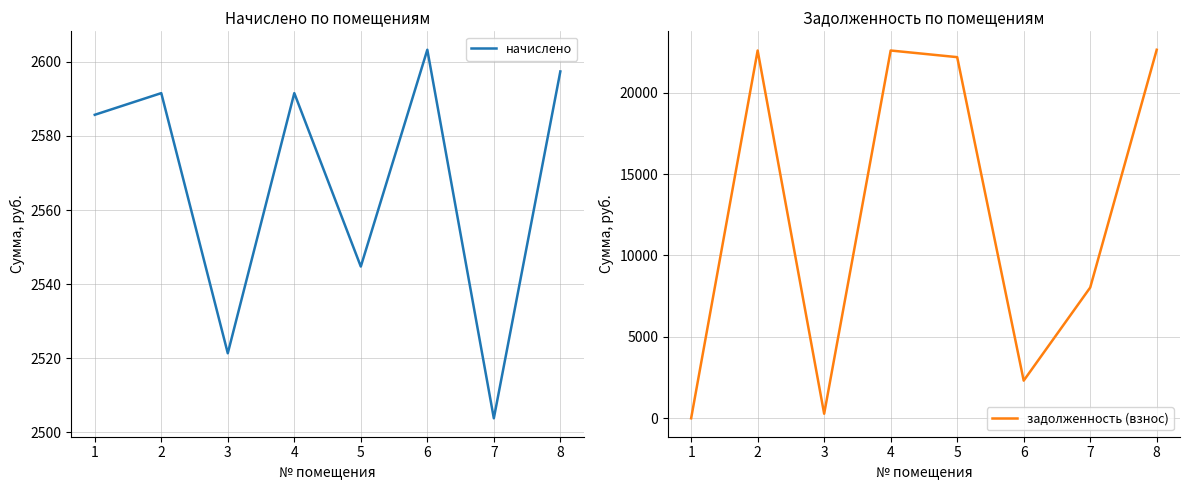

How many categories are shown in the chart?

8